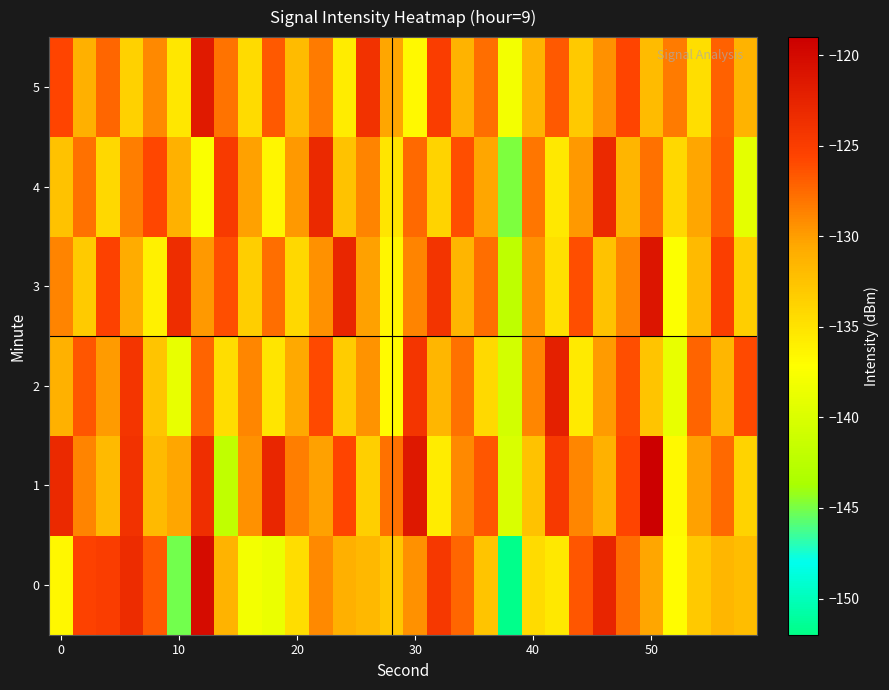

List the series in order of their peak value, highest first.

1, 0, 3, 5, 2, 4